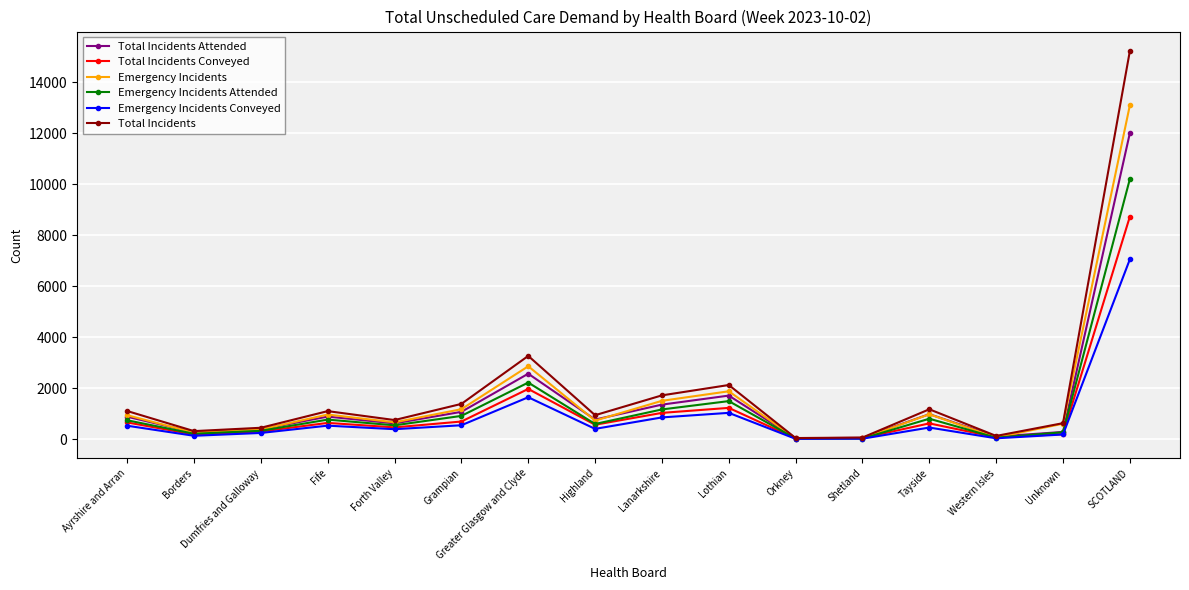

At how many categories does at least one series exceed 5141?

1